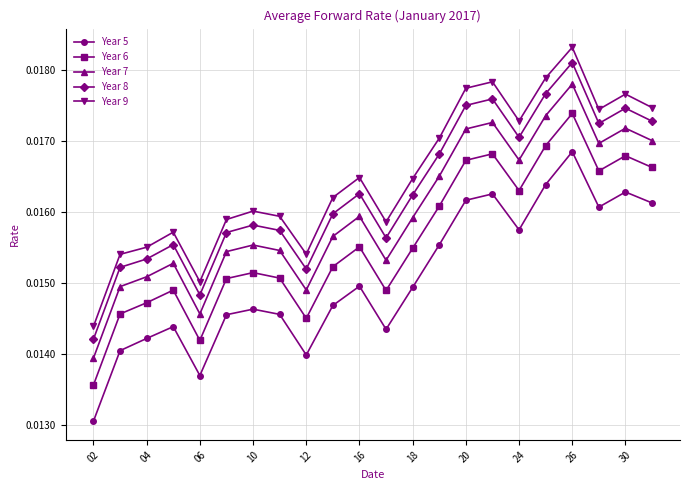

Count the Year 8 values in the range 0 to 1.

22